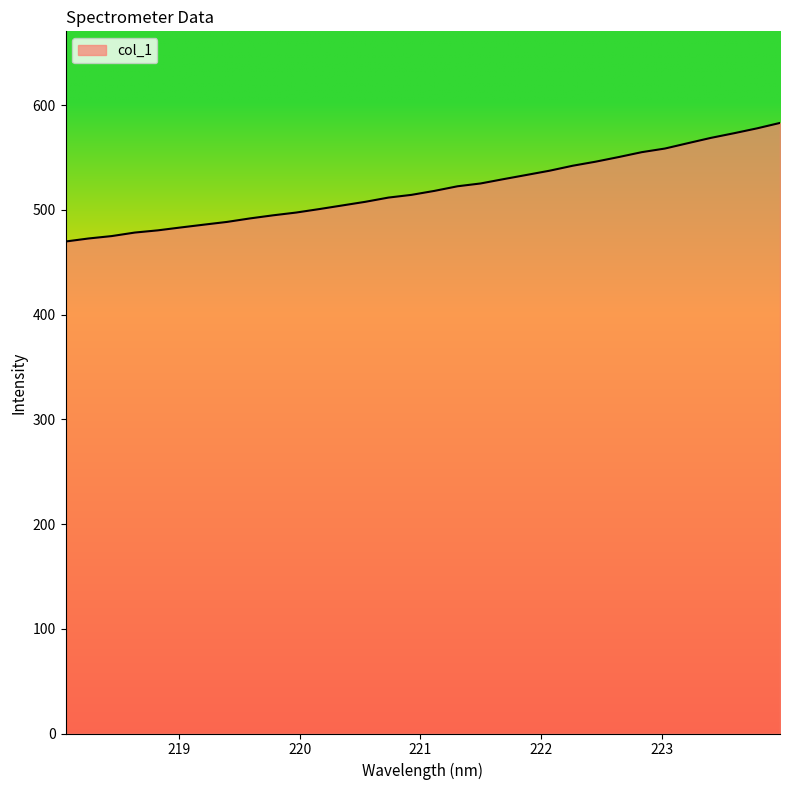

What is the maximum value shown in the chart?

583.0